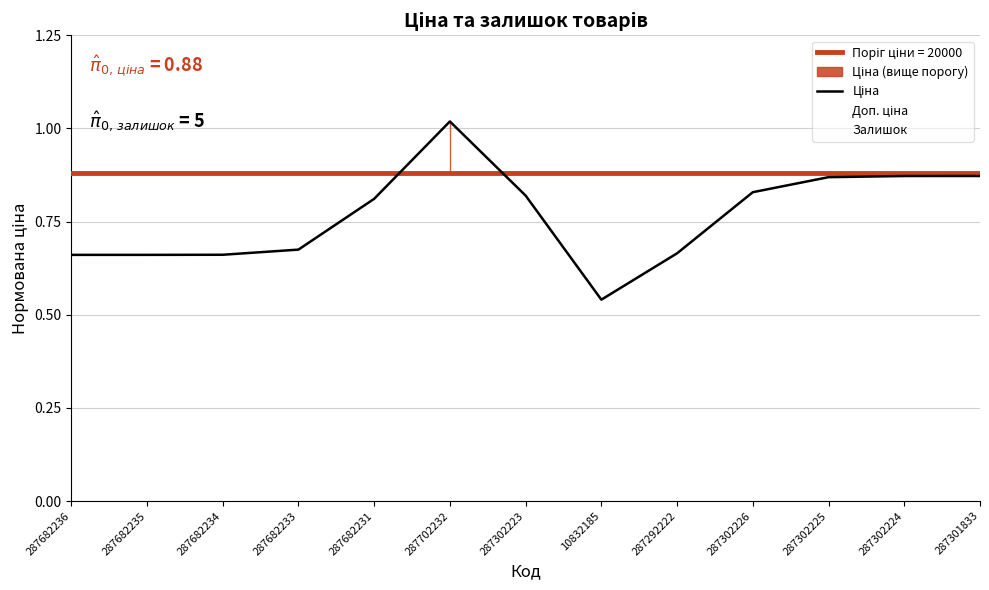

What is the label of the 7th point from the right?

287302223